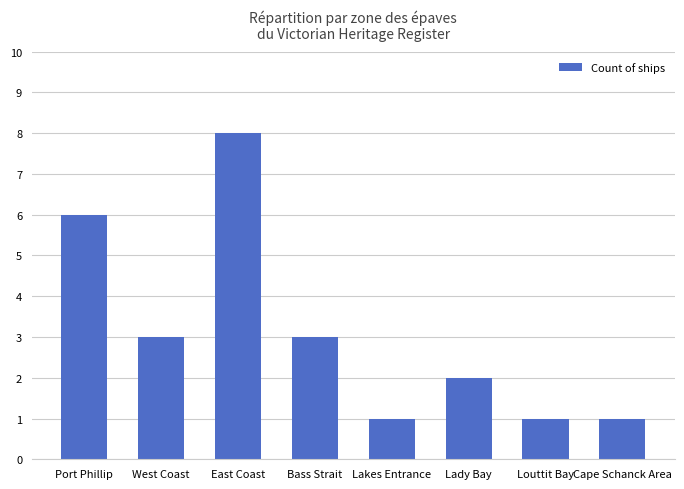

How many series are shown in this chart?

1